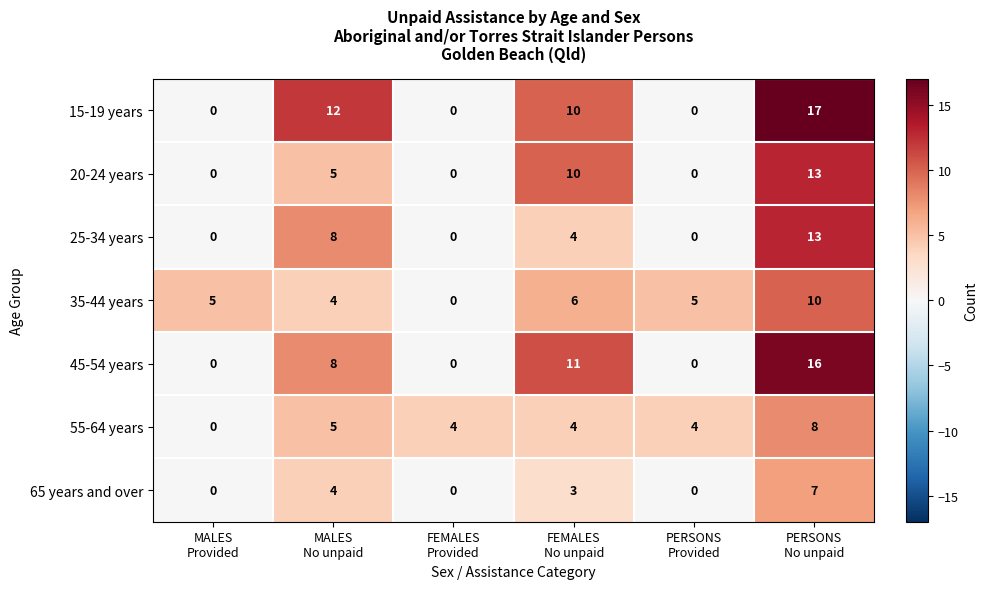

What is the highest value of the 35-44 years series?

10